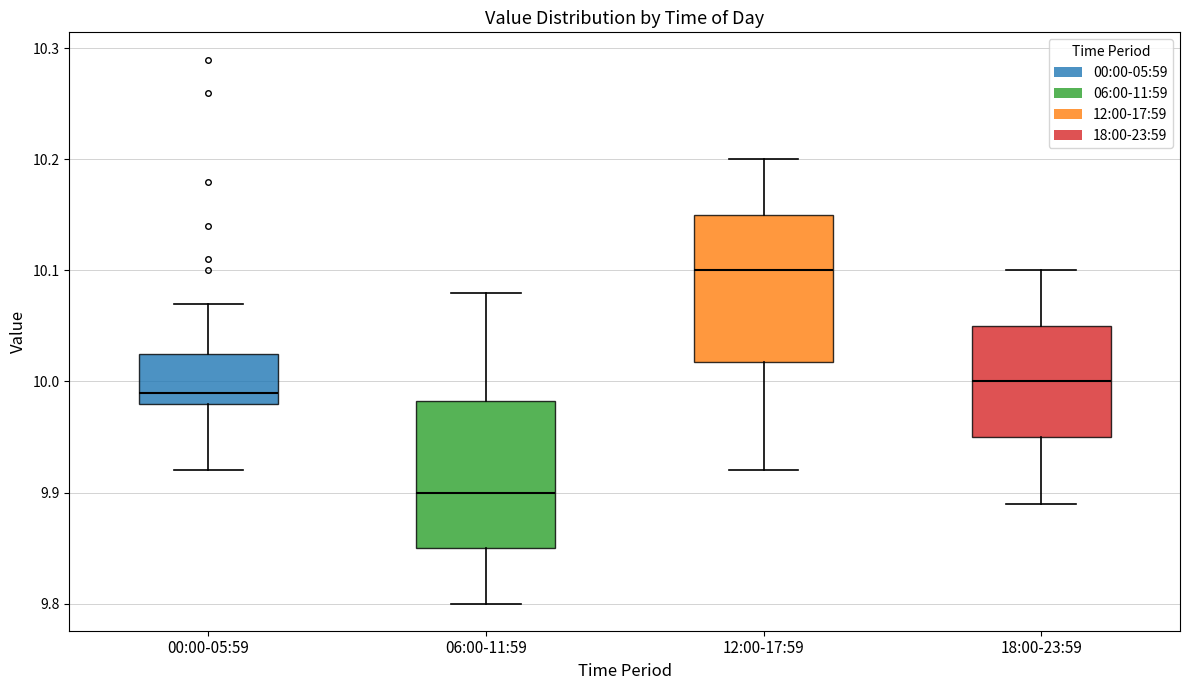

Reading left to right, transcribe this box plot: for each box, give where its median line is, the range the box spans, and where its two whiskers end, as read against the y-axis. The values are not printed on the chart, so give them approximately, as read against the axis.

00:00-05:59: median 9.99, box 9.98 to 10.03, whiskers 9.92 to 10.07
06:00-11:59: median 9.90, box 9.85 to 9.98, whiskers 9.80 to 10.08
12:00-17:59: median 10.10, box 10.02 to 10.15, whiskers 9.92 to 10.20
18:00-23:59: median 10.00, box 9.95 to 10.05, whiskers 9.89 to 10.10